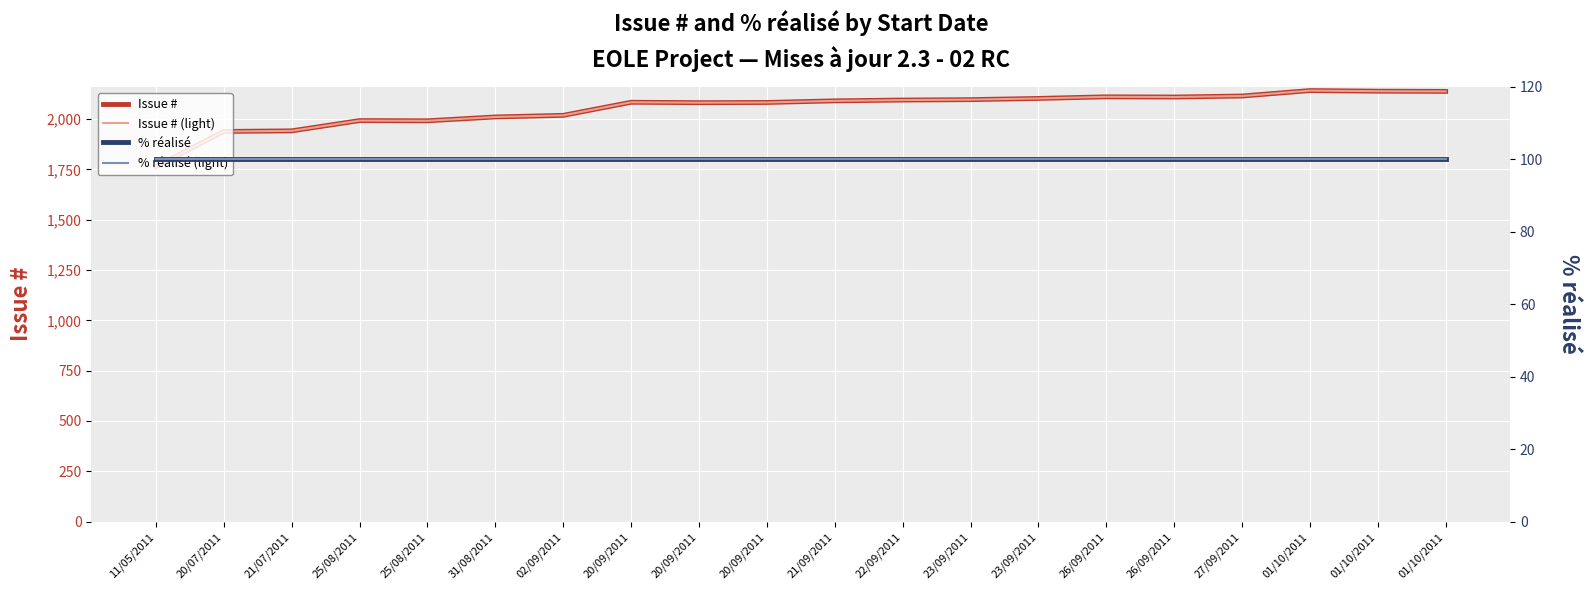

Where is Issue # (light) nearest to the value 1952?

21/07/2011